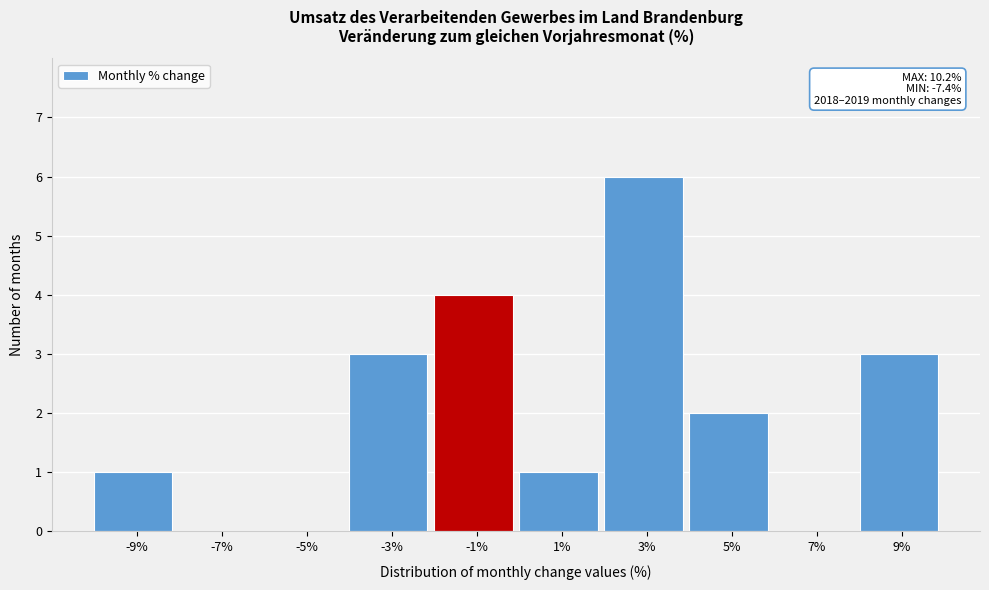

Reading right to left, what are all the values shown in this chart?

9%=3	7%=0	5%=2	3%=6	1%=1	-1%=4	-3%=3	-5%=0	-7%=0	-9%=1